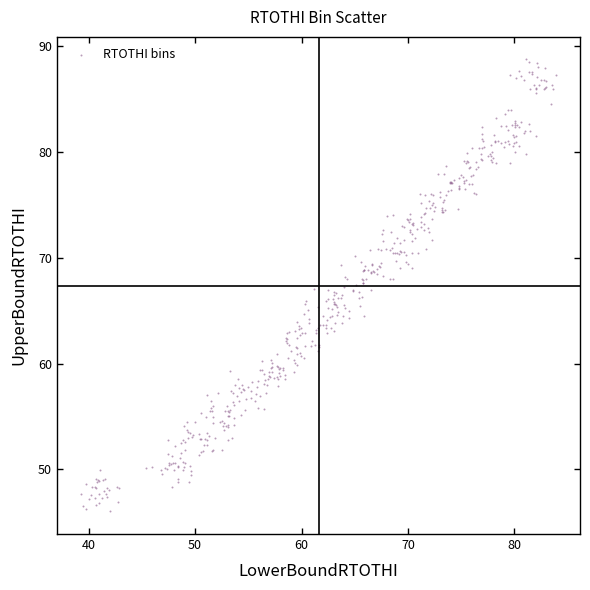

What is the range of Y values (max minus min)?

42.7